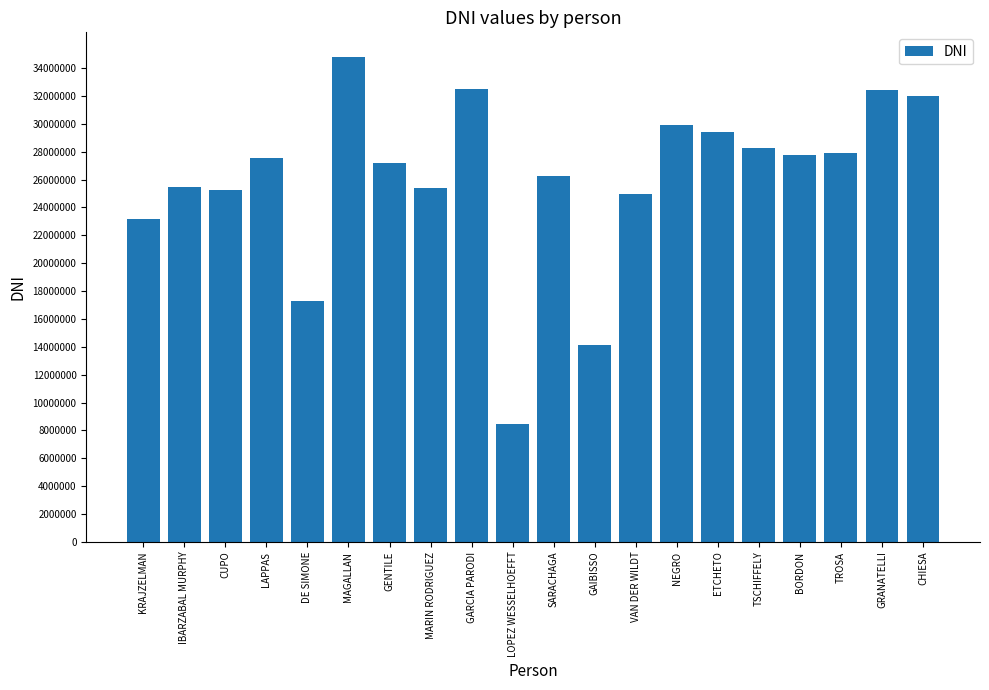

What is the sum of the values at GENTILE and TROSA?

55123970